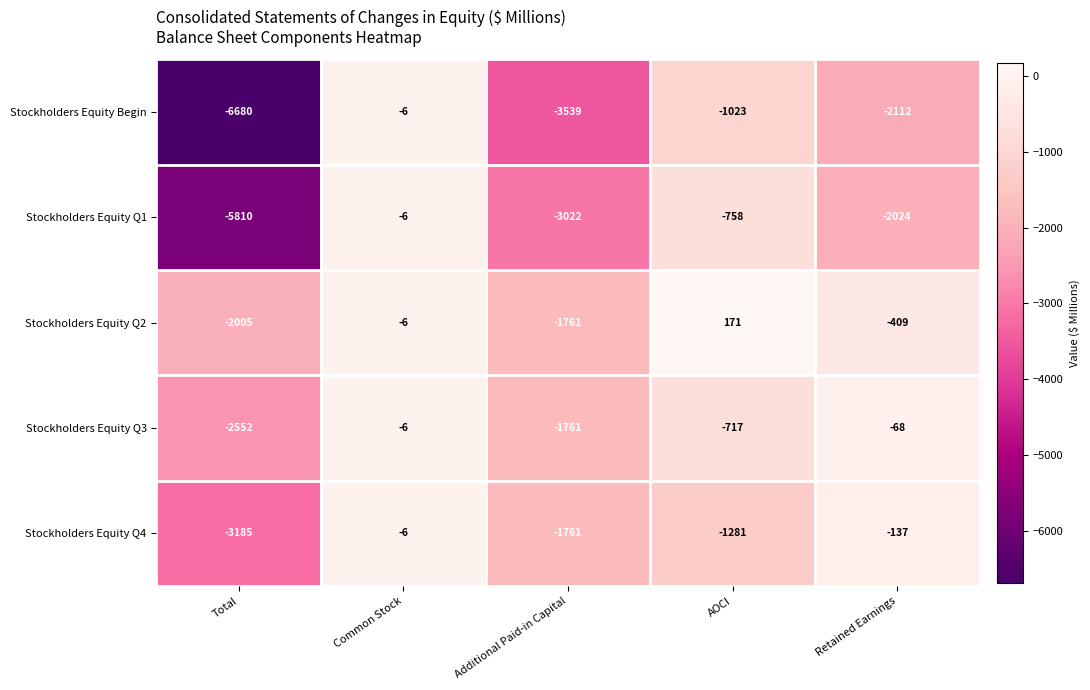

How many data points does each series have?

5